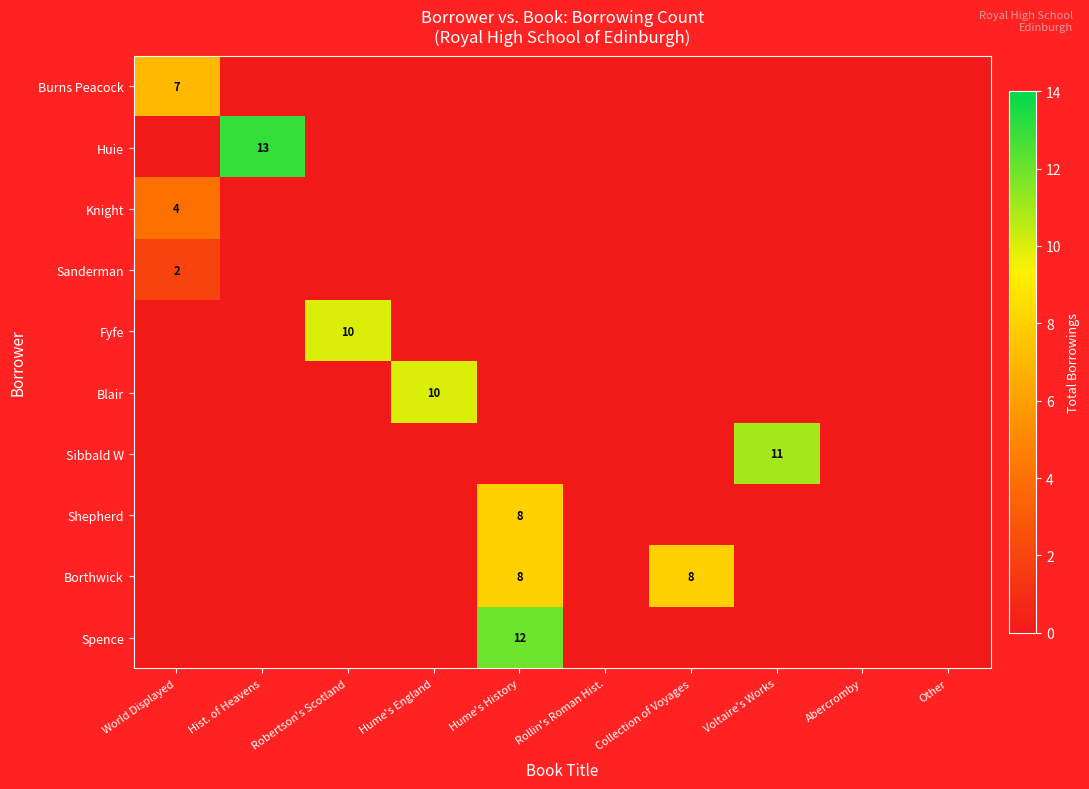

True or false: Shepherd has a value of 14 at Hume's History.

False